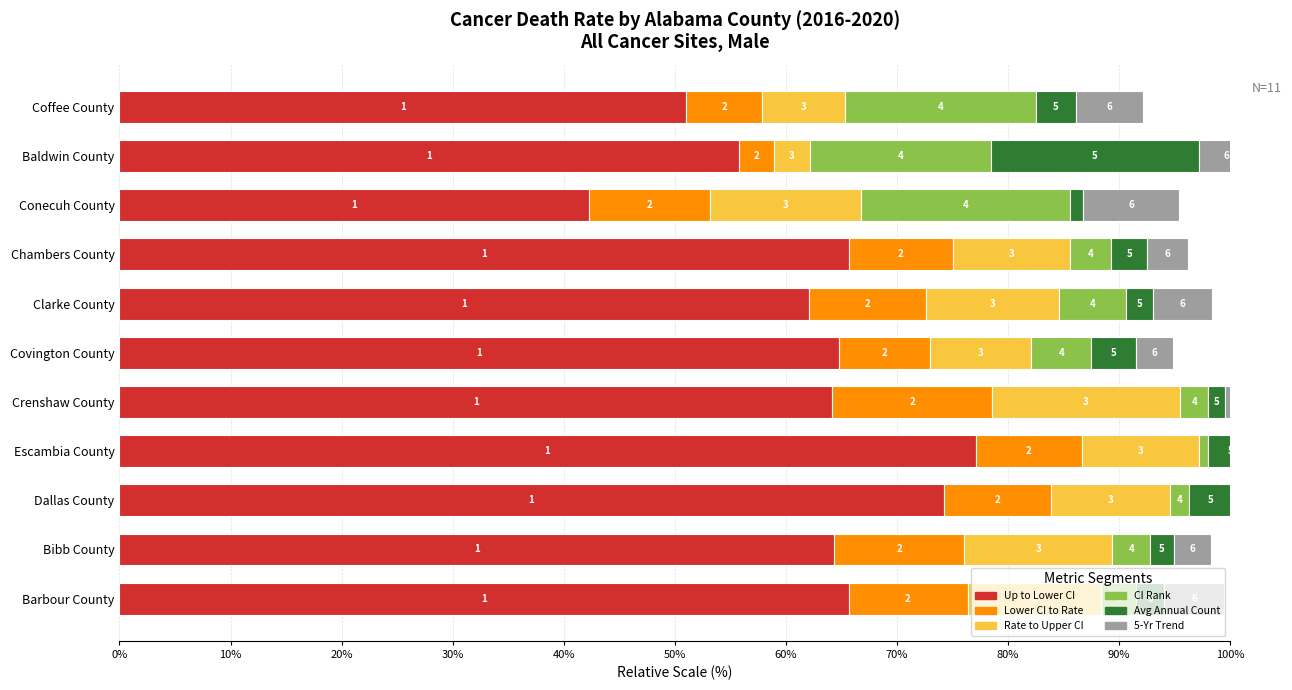

What are all the series names shown in the legend?

Up to Lower CI, Lower CI to Rate, Rate to Upper CI, CI Rank, Avg Annual Count, 5-Yr Trend